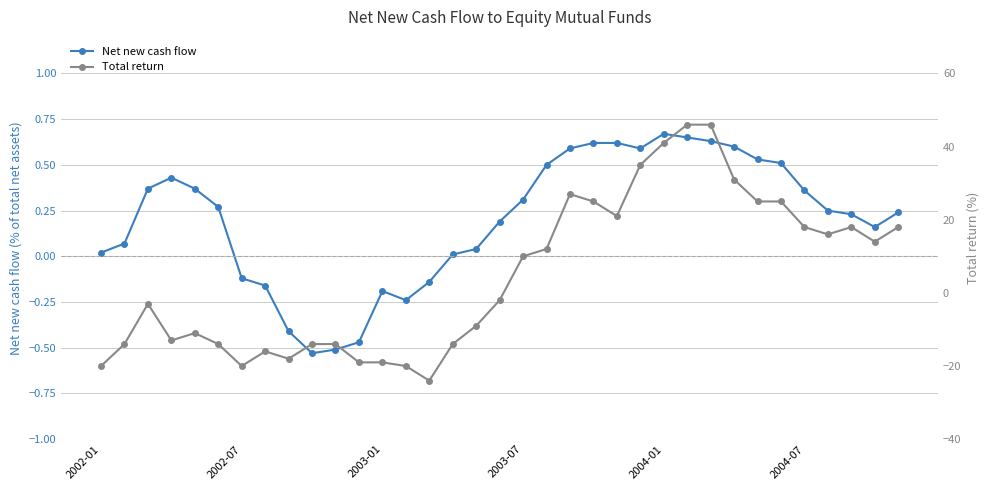

Which series has the widest spread of values?

Total return